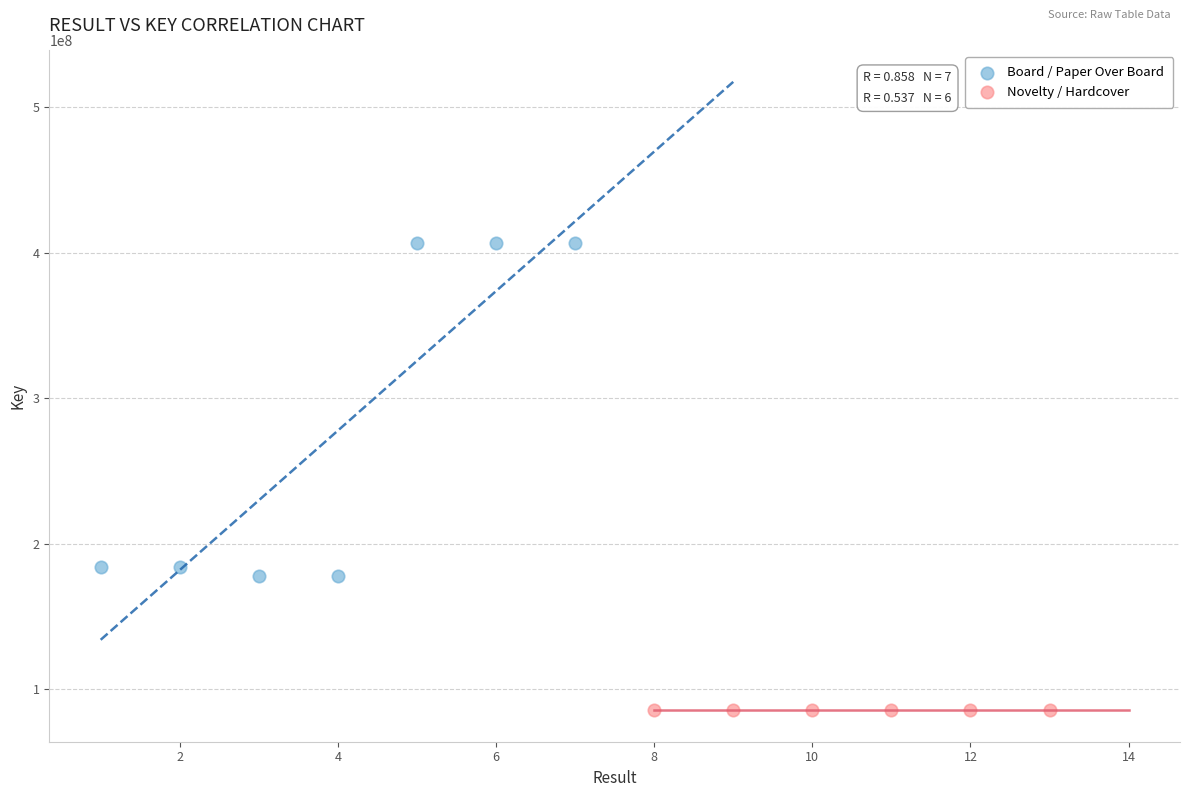

Which series has the largest Y range (max minus min)?

Board / Paper Over Board